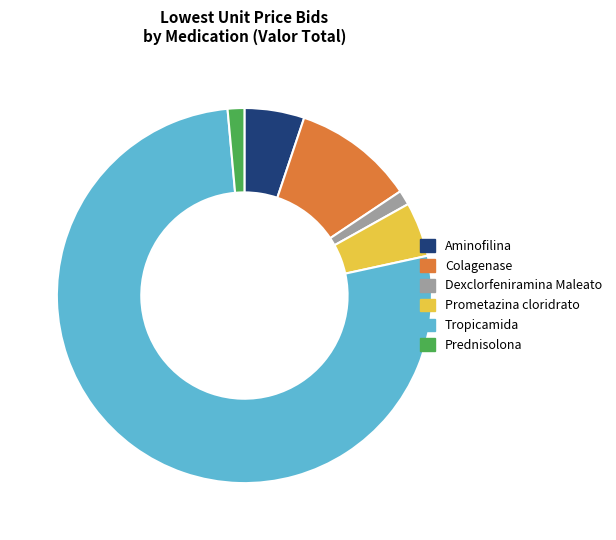

Is the sum of Prometazina cloridrato and Tropicamida greater than half?

Yes